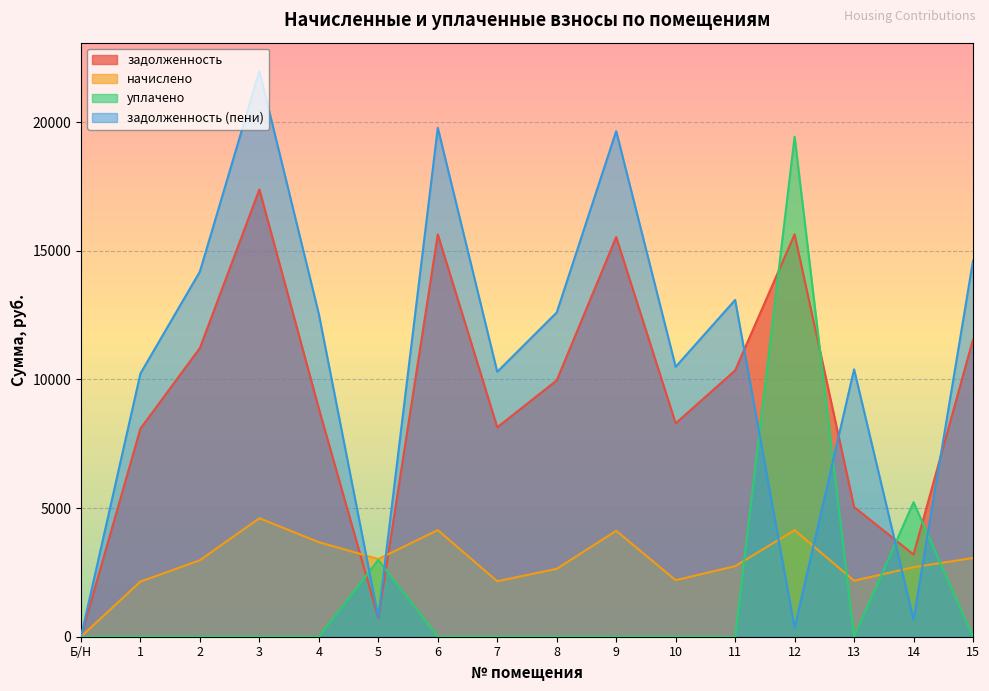

At which label does начислено first exceed 2973?

2